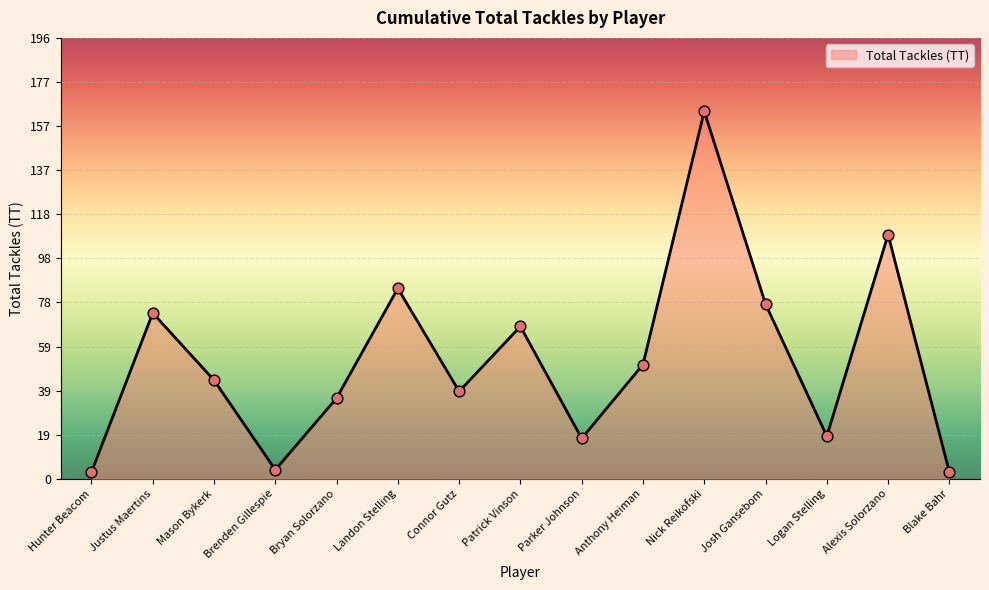

What is the change in value from Connor Gutz to Patrick Vinson?

+29